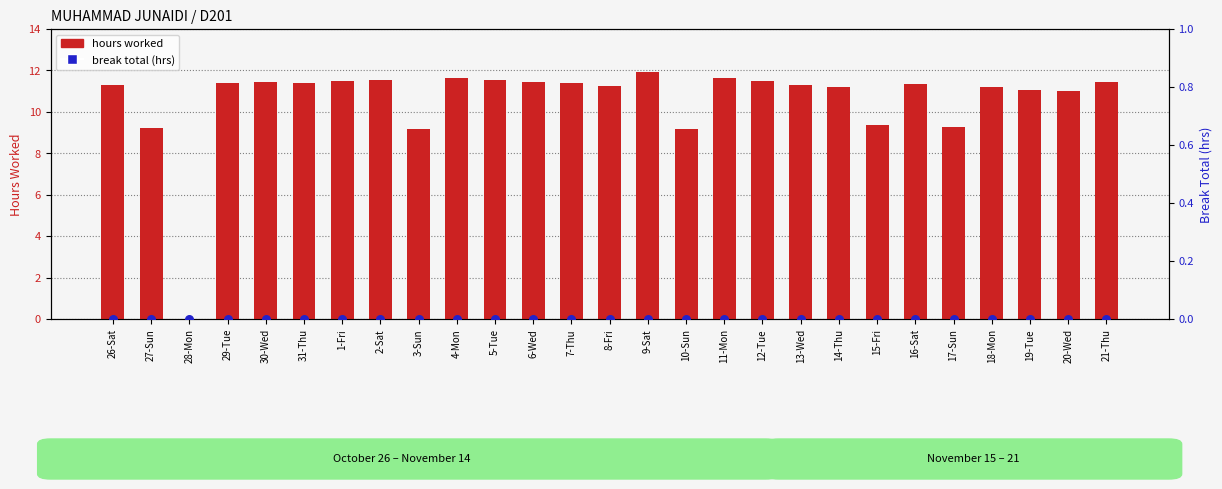

Which series reaches the maximum Y coordinate?

hours worked